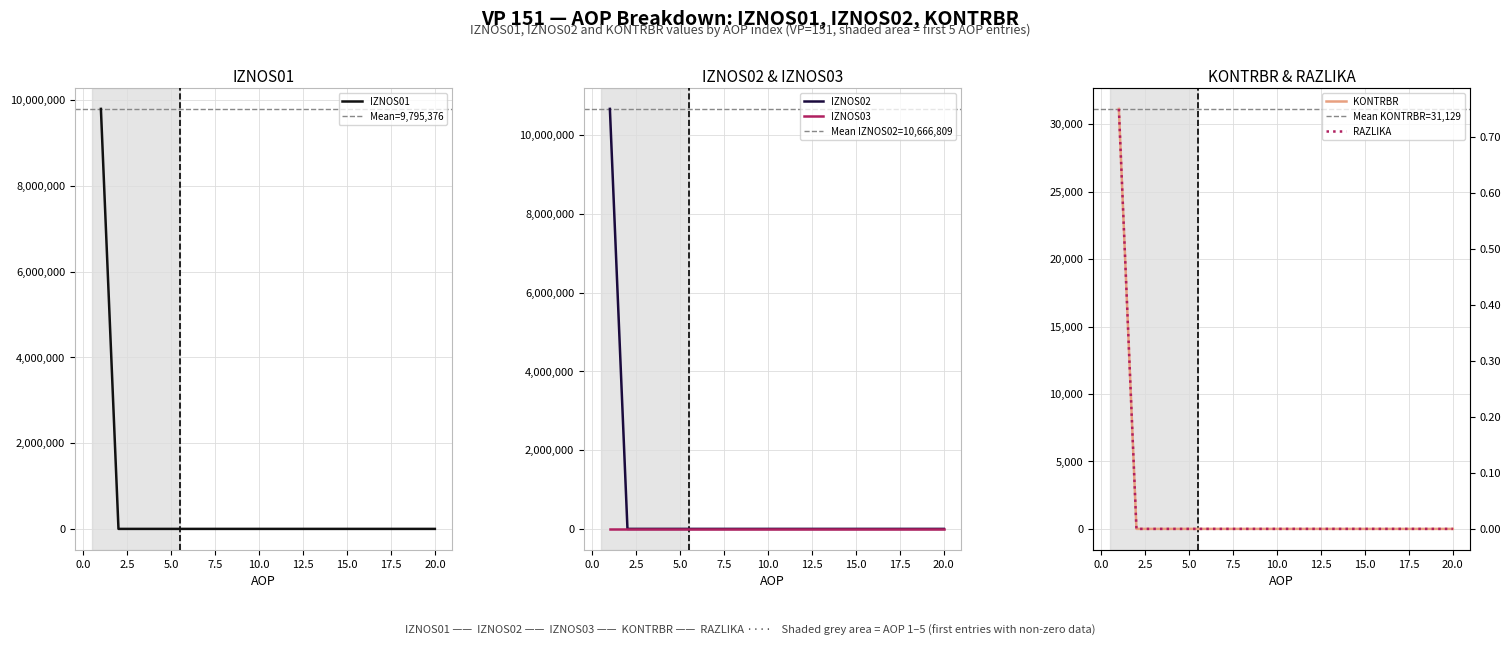

Is it true that RAZLIKA equals 0.4 at 4?

False